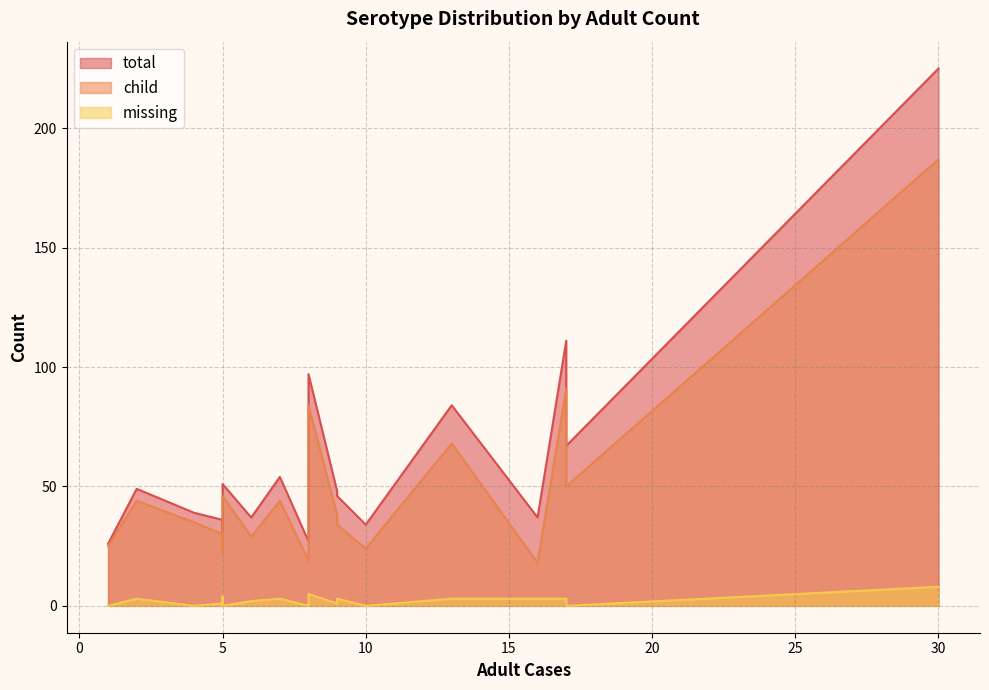

True or false: missing and total cross at least once.

False